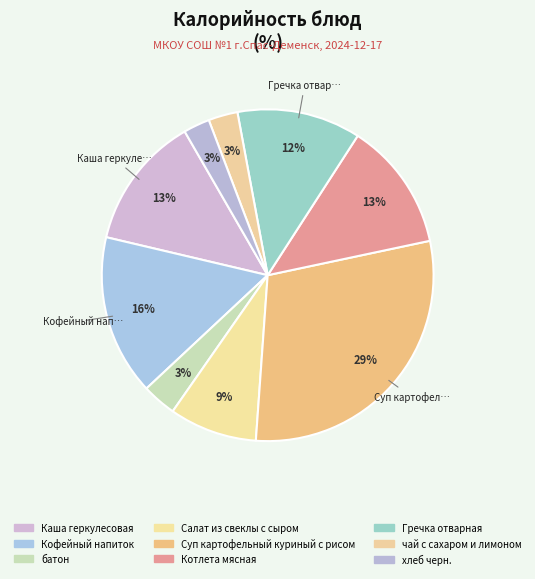

Rank the categories by value from highest to lowest.

Суп картофельный куриный с рисом, Кофейный напиток, Каша геркулесовая, Котлета мясная, Гречка отварная, Салат из свеклы с сыром, батон, чай с сахаром и лимоном, хлеб черн.